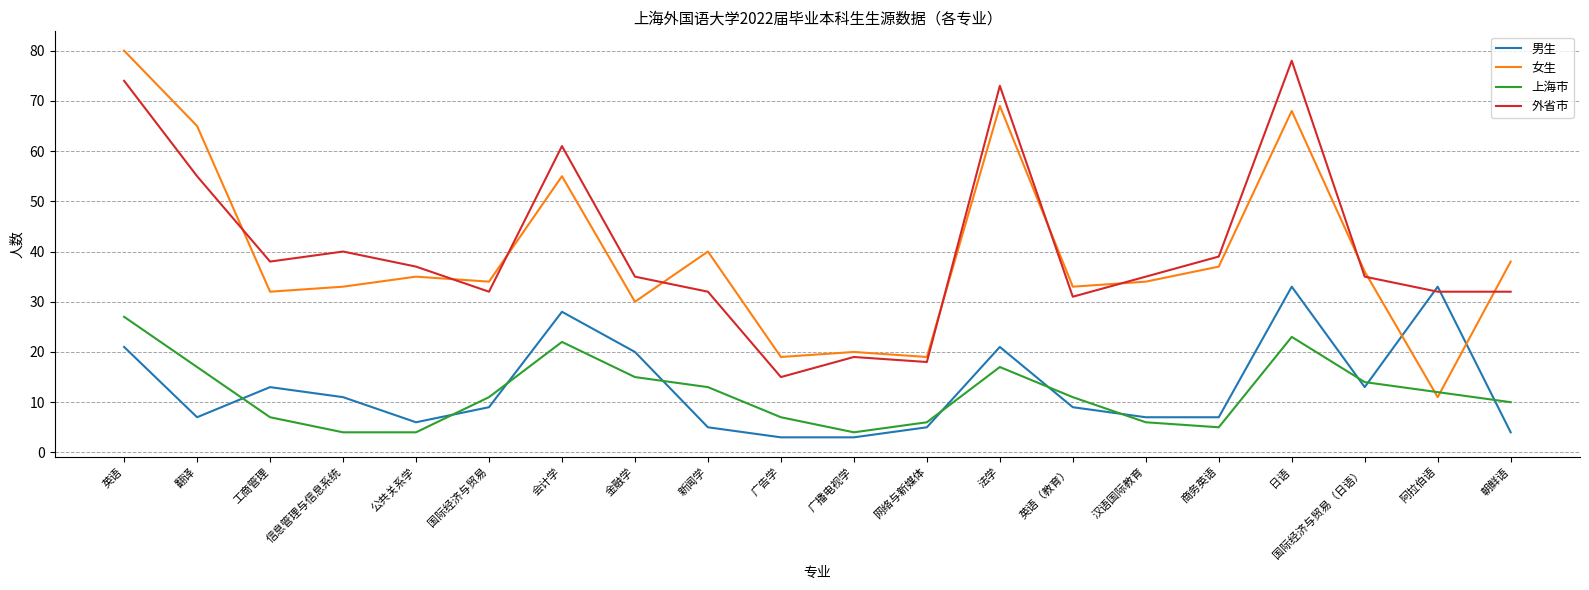

What position from the left is 国际经济与贸易（日语）?

18